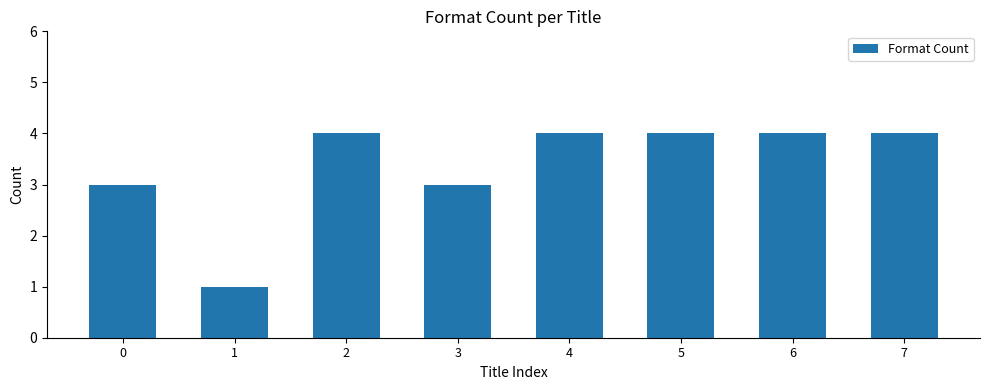

What value does the data have at 2?

4